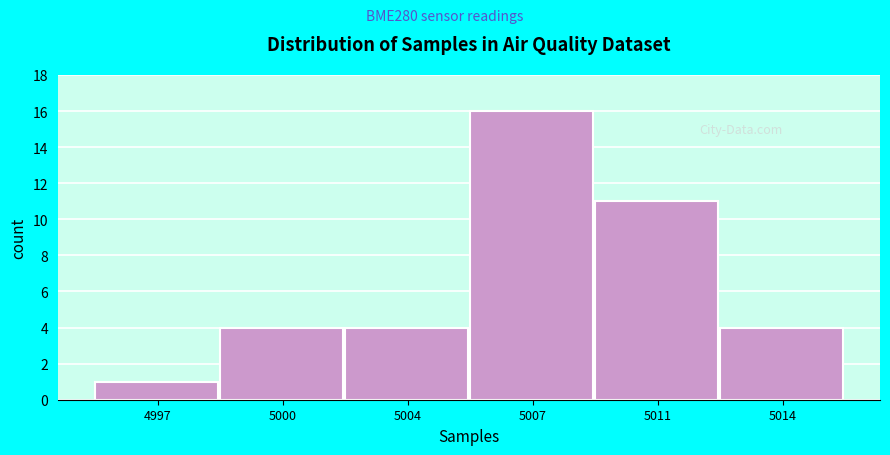

Reading left to right, extract all data points from this chart.

1	4	4	16	11	4